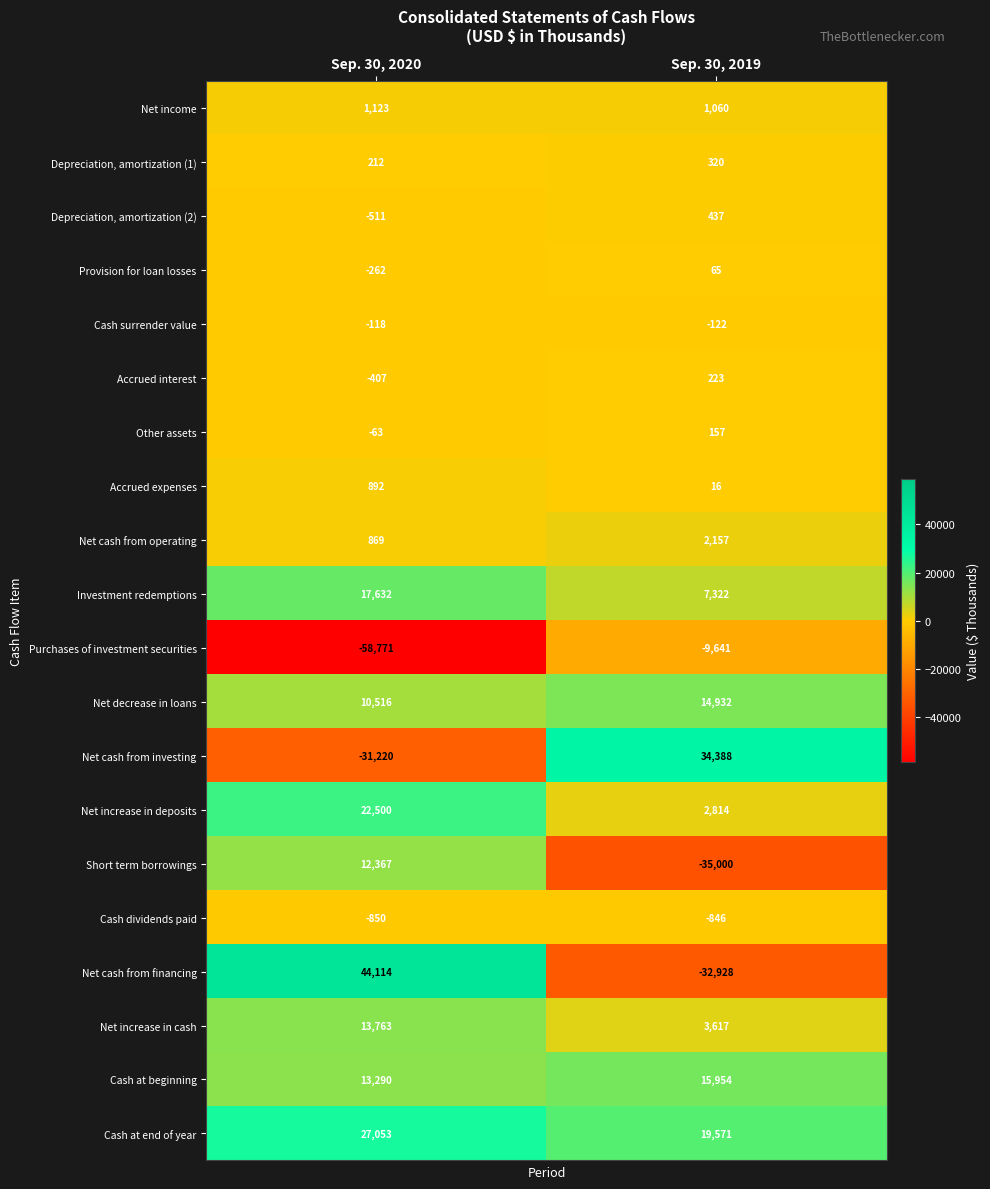

True or false: Depreciation, amortization (1) has a value of 134 at Sep. 30, 2020.

False